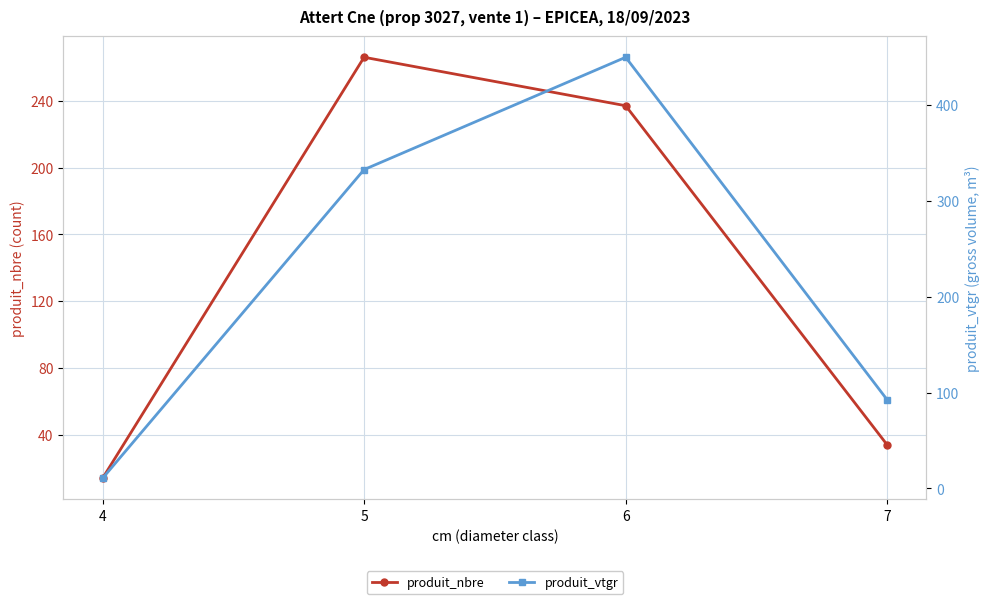

After their last crossing, which series has the higher values: produit_nbre or produit_vtgr?

produit_vtgr